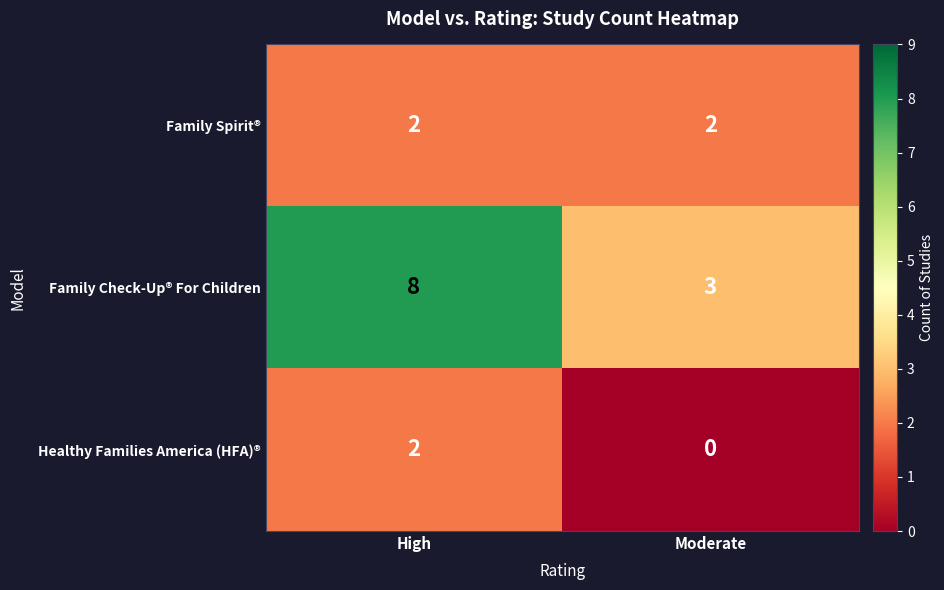

Reading left to right, list all the values displayed in this chart.

Family Spirit®: 2	2
Family Check-Up® For Children: 8	3
Healthy Families America (HFA)®: 2	0